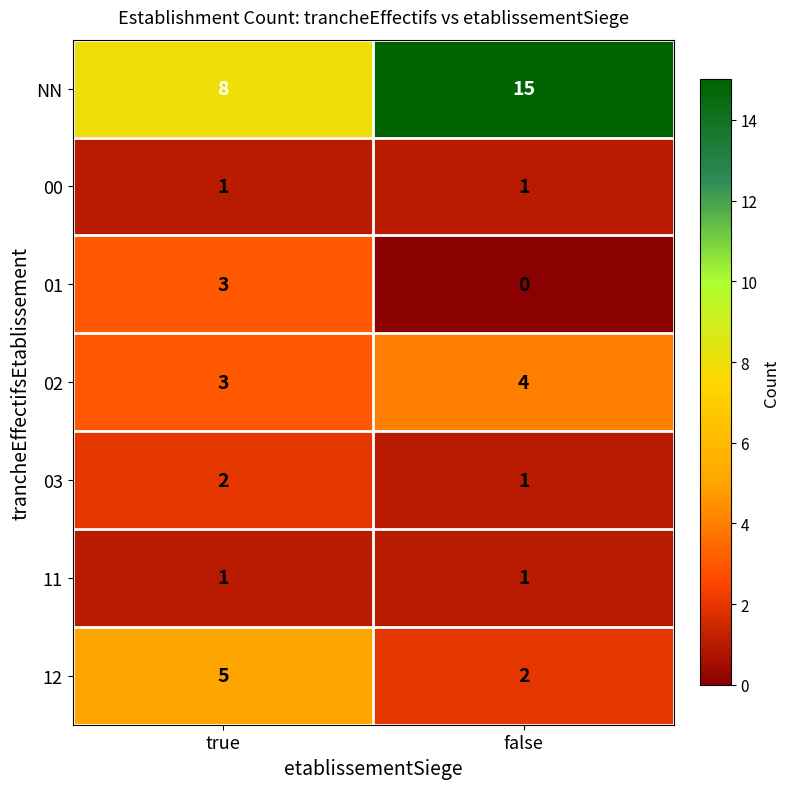

Which series changed the most between true and false?

NN